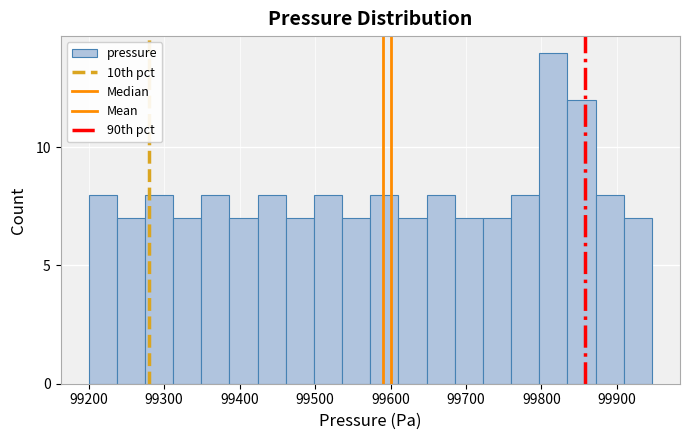

Read against the x-axis, roughly where is the centre of the tallest bar?

99820